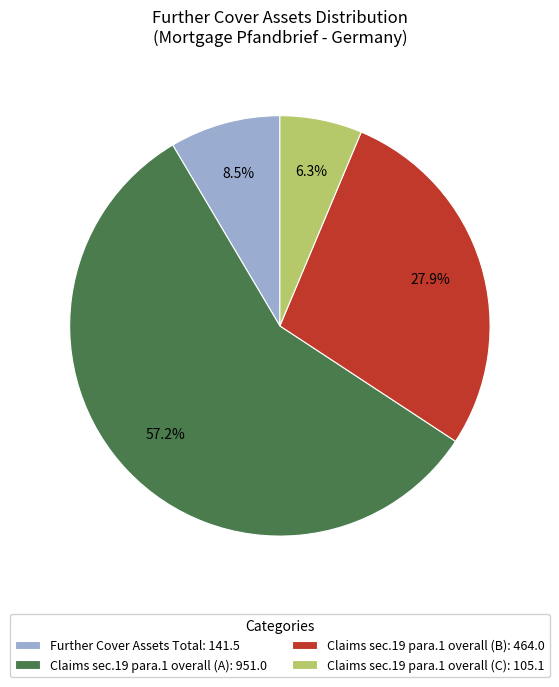

What is the total percentage of Claims sec.19 para.1 overall (A): 951.0 and Claims sec.19 para.1 overall (B): 464.0?

85.2%